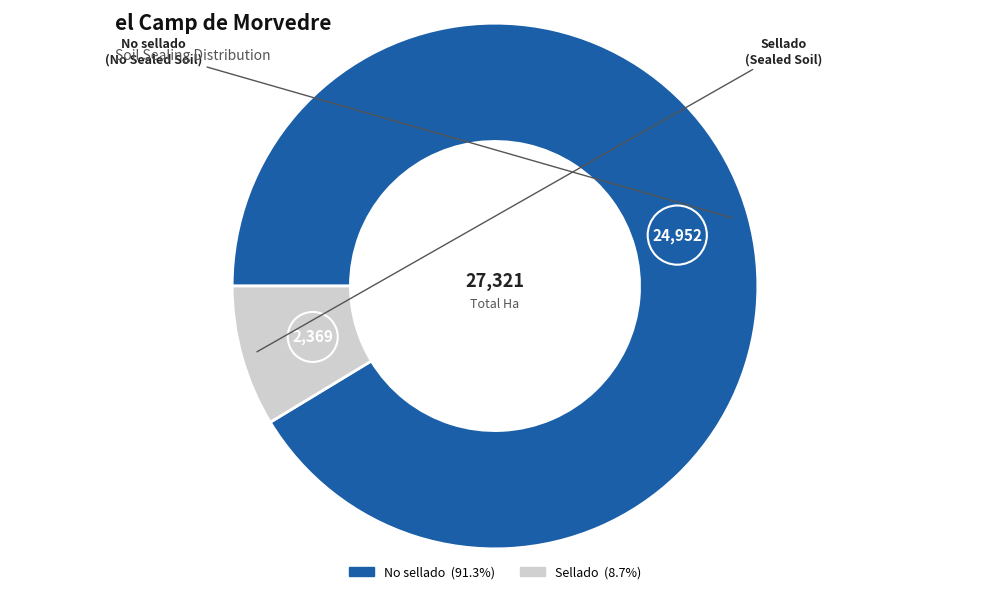

Do Sellado and No sellado together represent more than half of the pie?

Yes